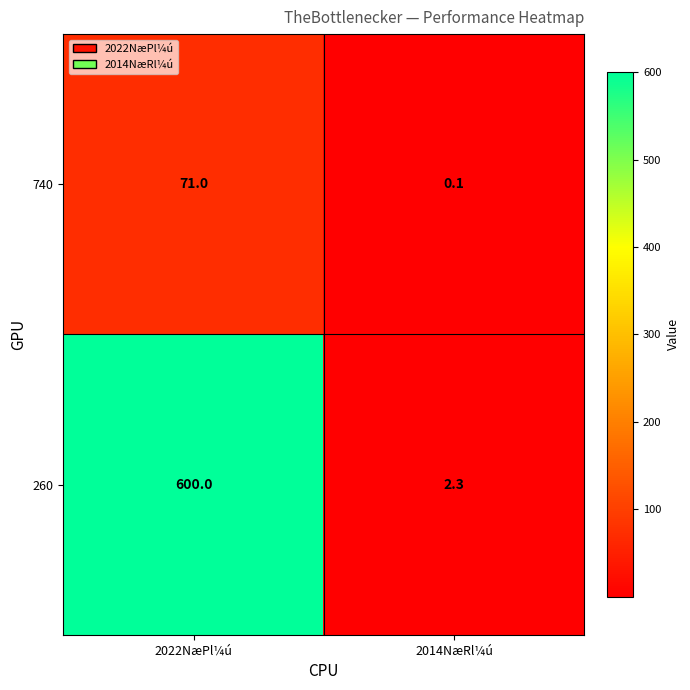

At which category does the chart reach its minimum across all series?

2014NæRl¼ú